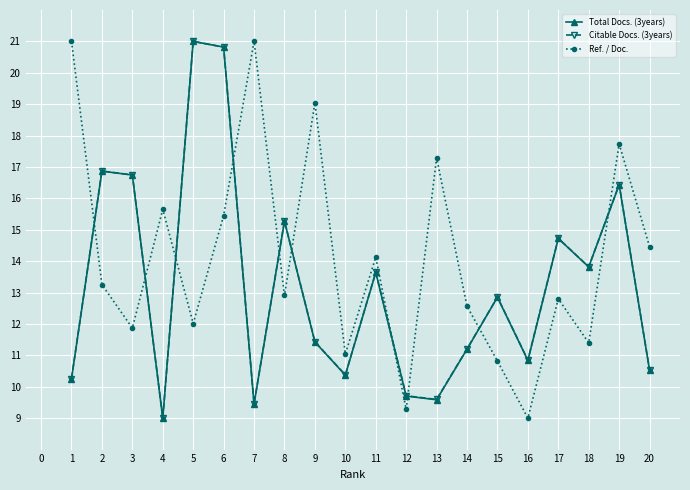

Does the chart display data point markers on the line(s)?

Yes